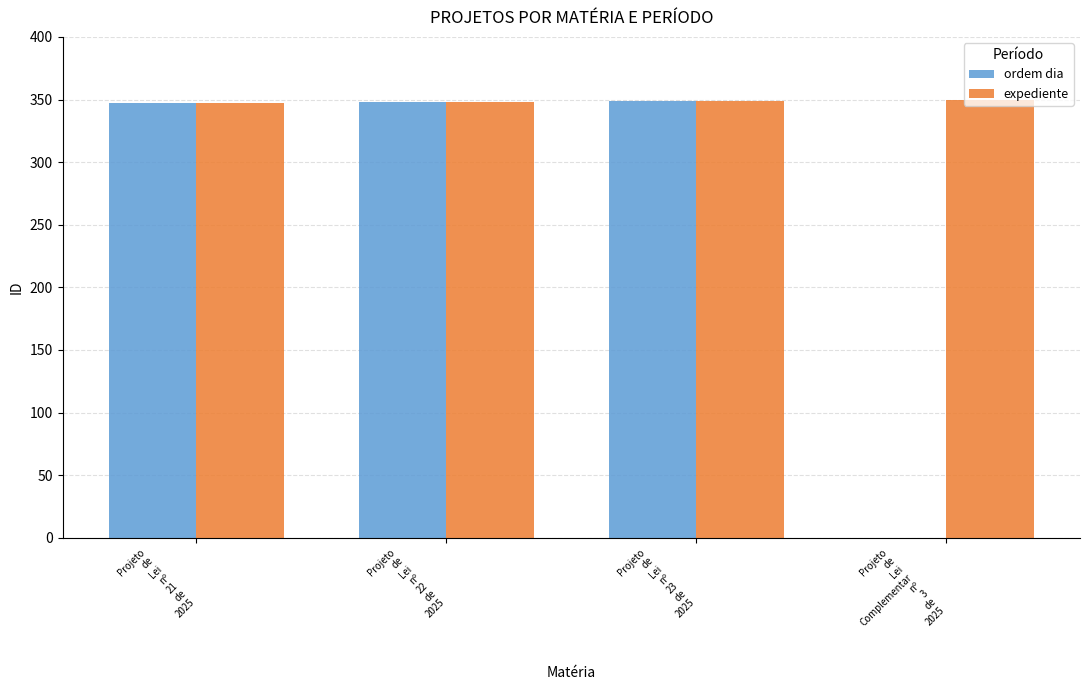

What is the greatest value displayed?

350